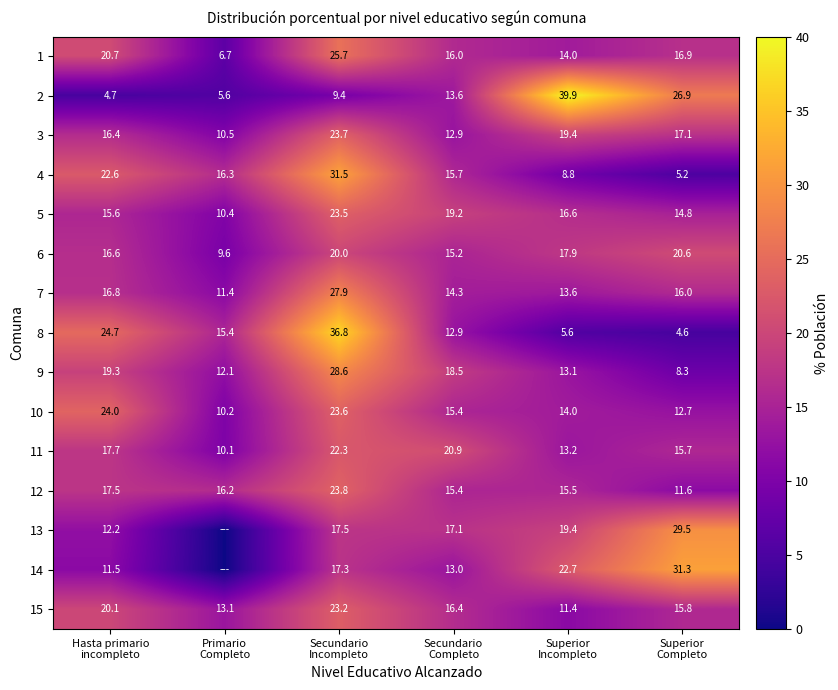

What is the lowest value of the 11 series?

10.1